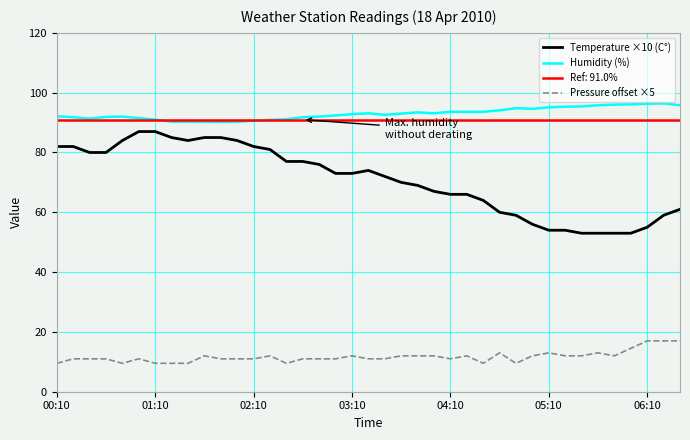

True or false: Humidity (%) has more than 2 interior local peaks.

True